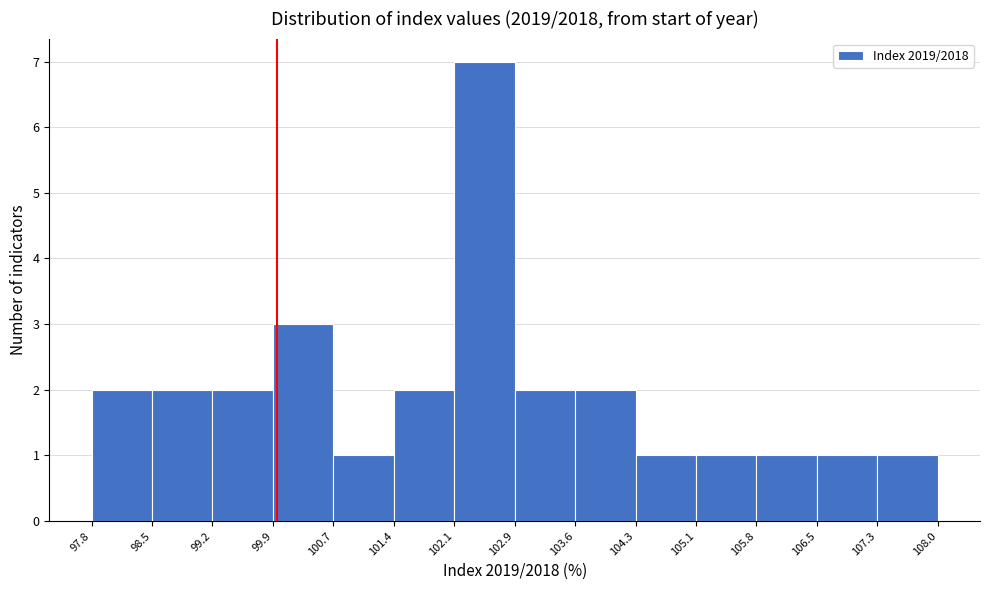

Reading left to right, transcribe this chart: for each bar, give the range it covers on the x-axis and its height. The values are not printed on the chart, so give them approximately, as read against the axis.

97.8 to 98.5: 2
98.5 to 99.2: 2
99.2 to 99.9: 2
99.9 to 100.7: 3
100.7 to 101.4: 1
101.4 to 102.1: 2
102.1 to 102.9: 7
102.9 to 103.6: 2
103.6 to 104.3: 2
104.3 to 105.1: 1
105.1 to 105.8: 1
105.8 to 106.5: 1
106.5 to 107.3: 1
107.3 to 108.0: 1